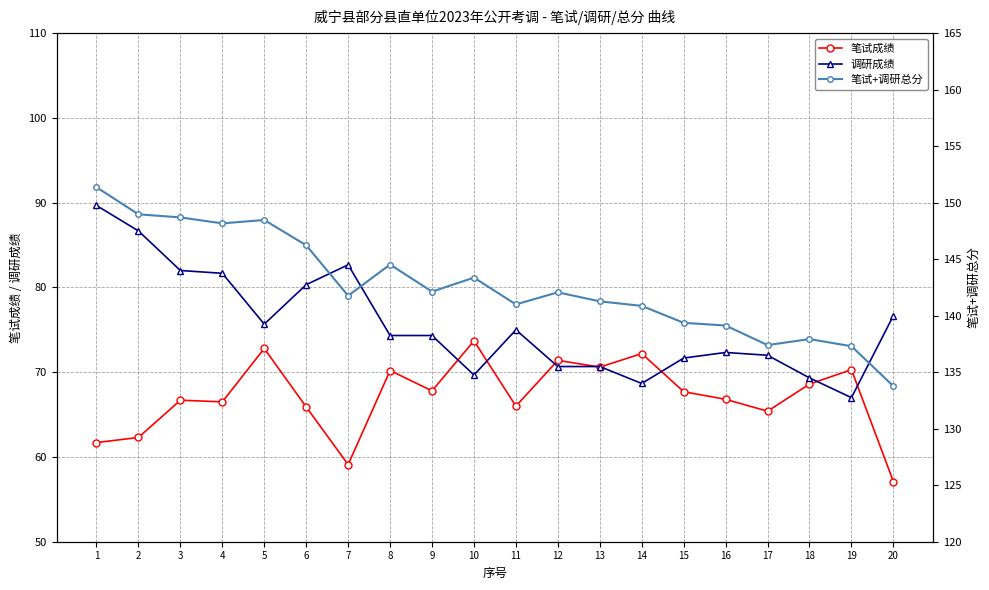

Where is the first local maximum for 笔试成绩?

3